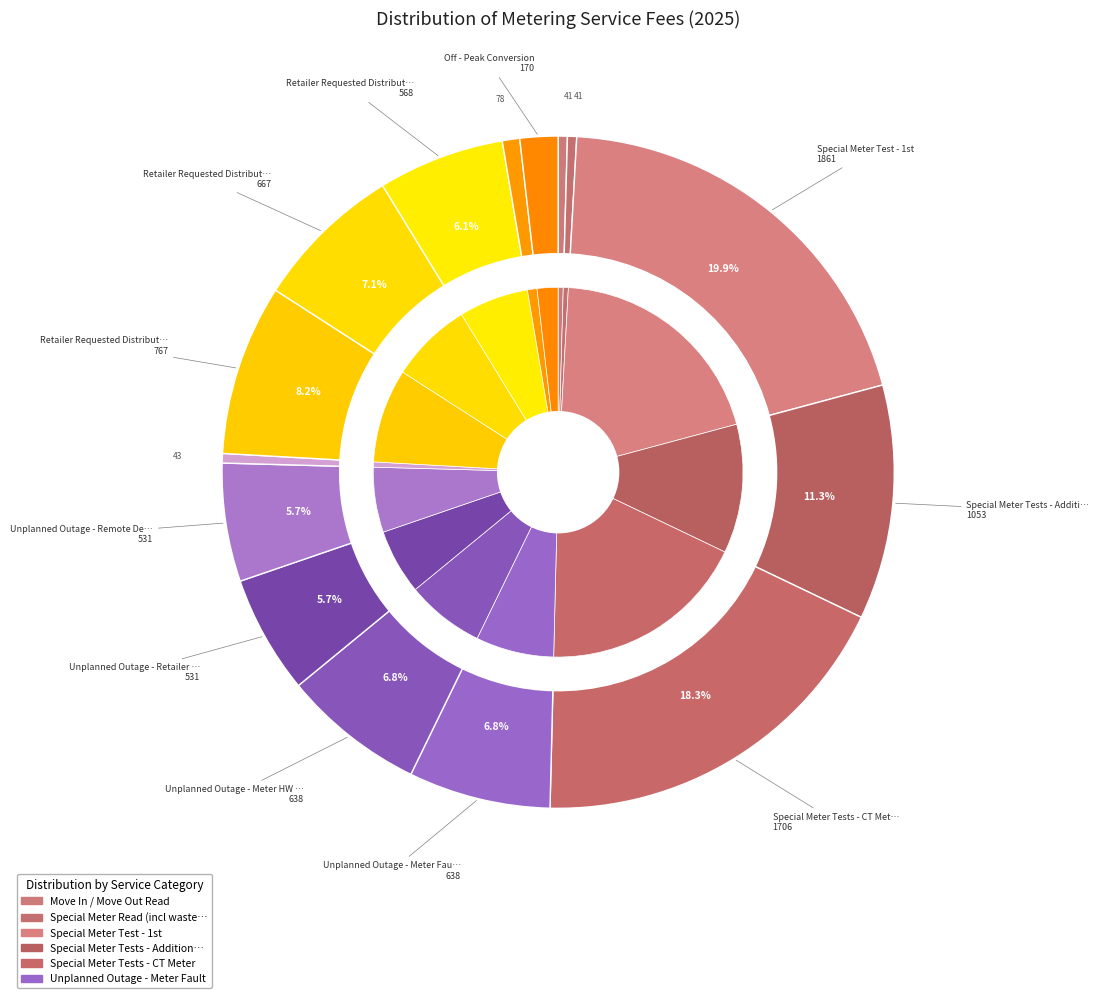

How much of the chart is everything except Redundant Meter Disposal?

99.5%